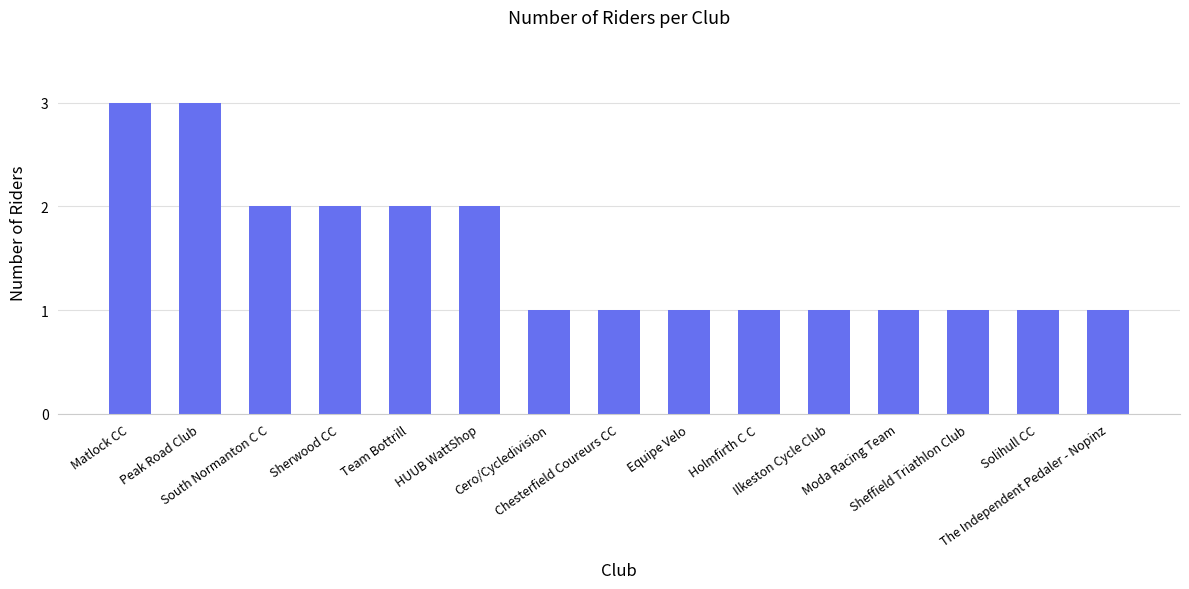

Approximately how many times larger is the value at The Independent Pedaler - Nopinz compared to Equipe Velo?

1.0